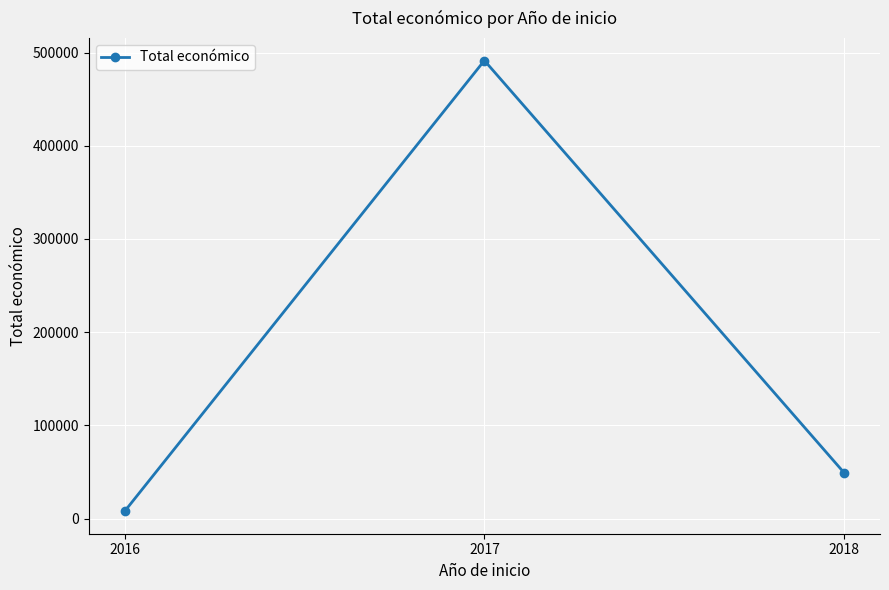

What is the maximum value shown in the chart?

491483